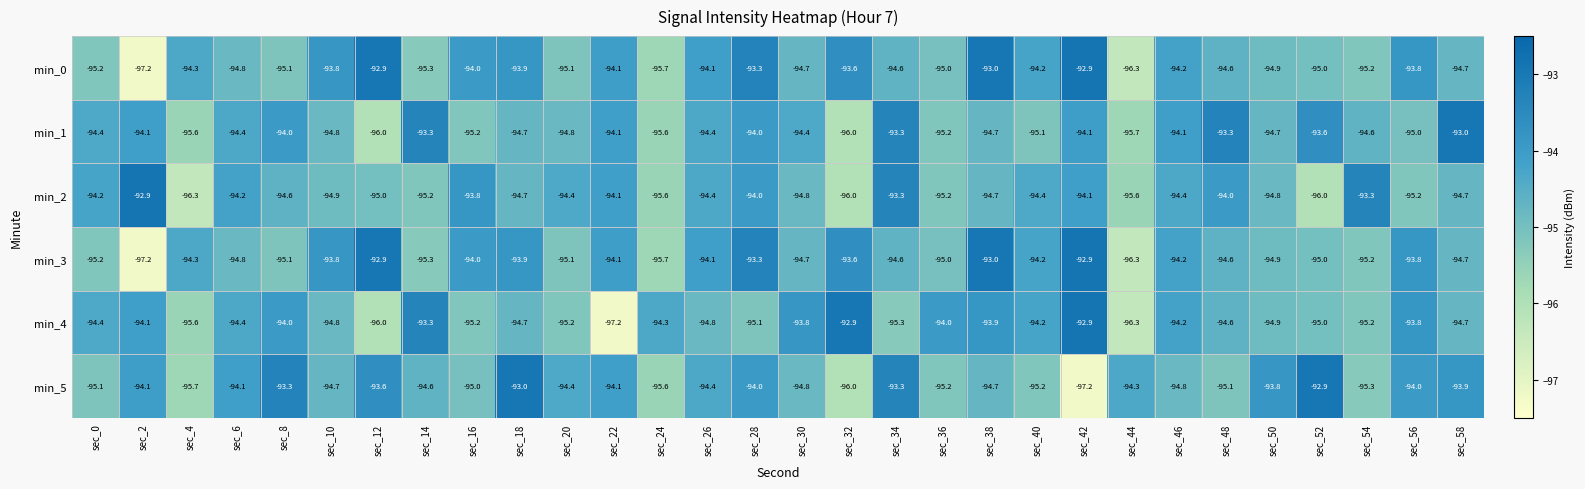

Which series changed the most between sec_8 and sec_24?

min_5